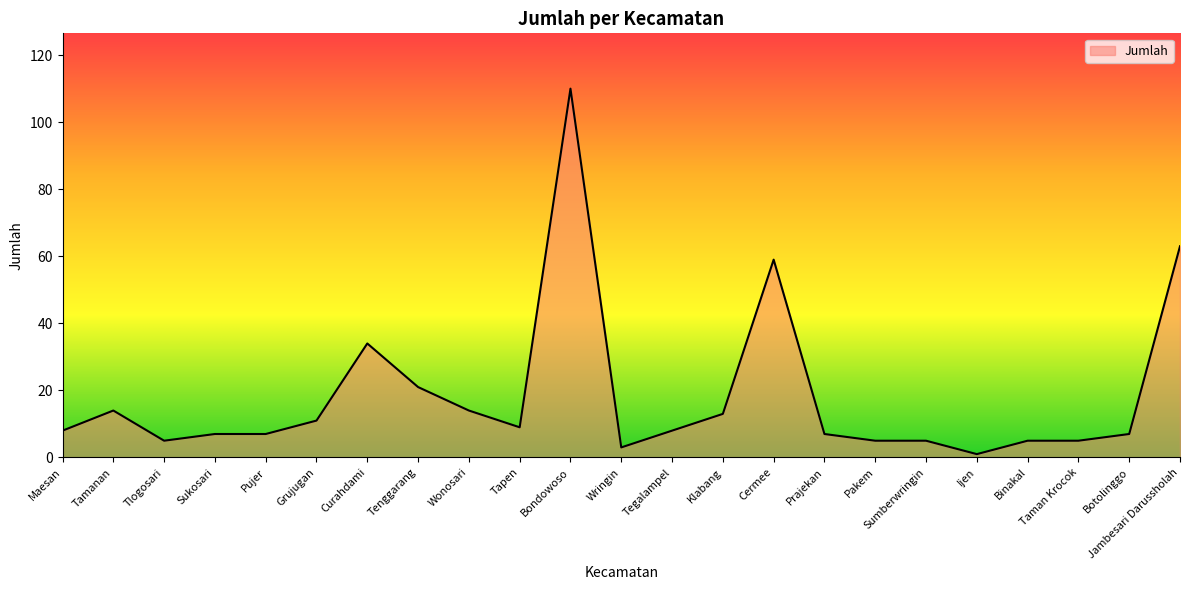

Which category has the lowest value across all series?

Ijen